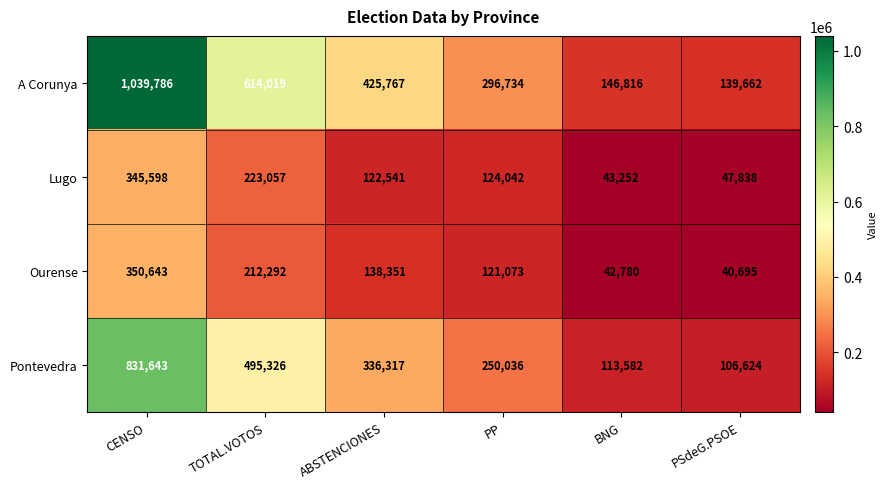

Which series has the widest spread of values?

A Corunya